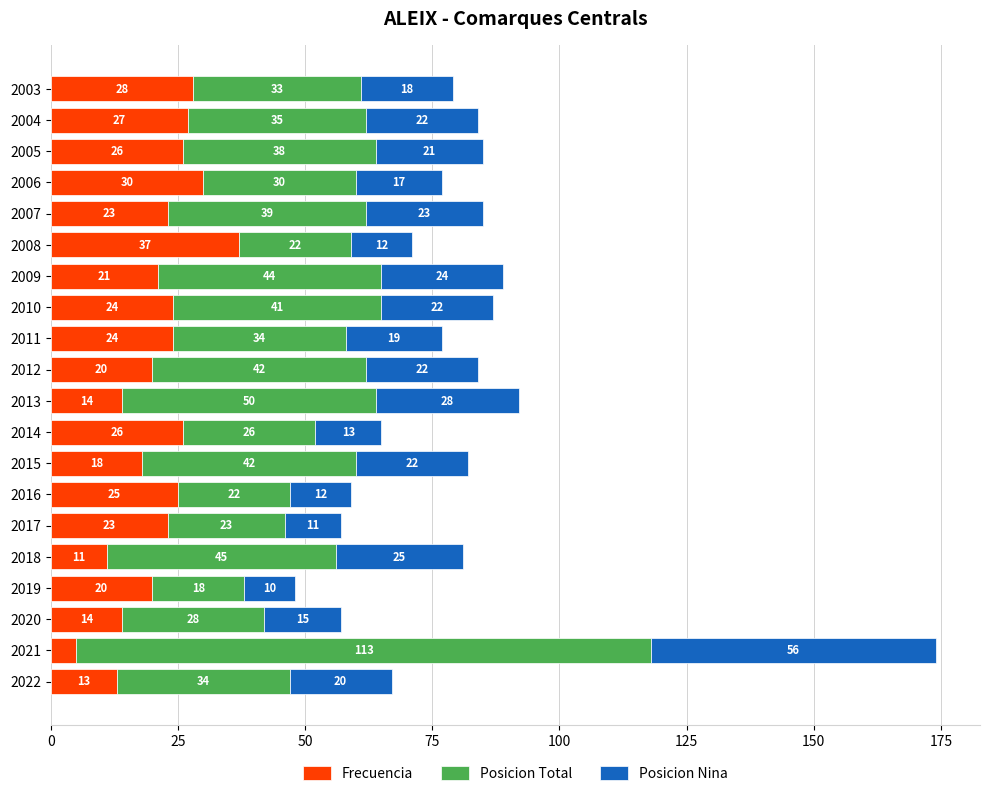

At which category is the sum across all series the highest?

2021